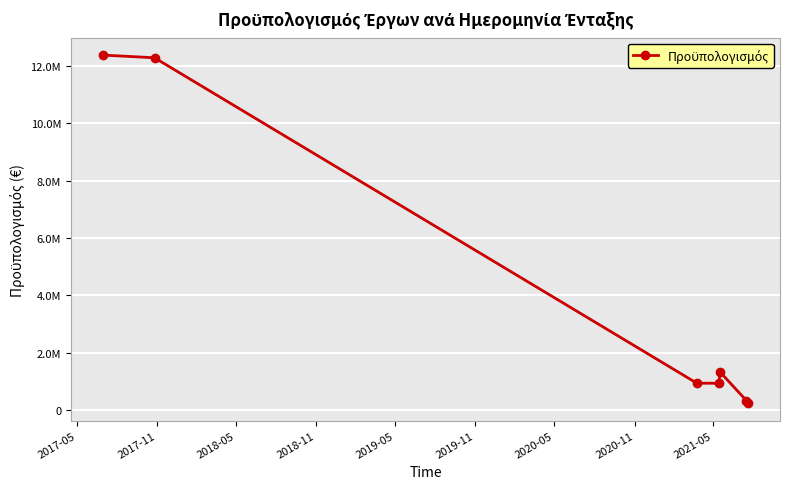

True or false: there are more than 2 points higher than both neighbors.

False